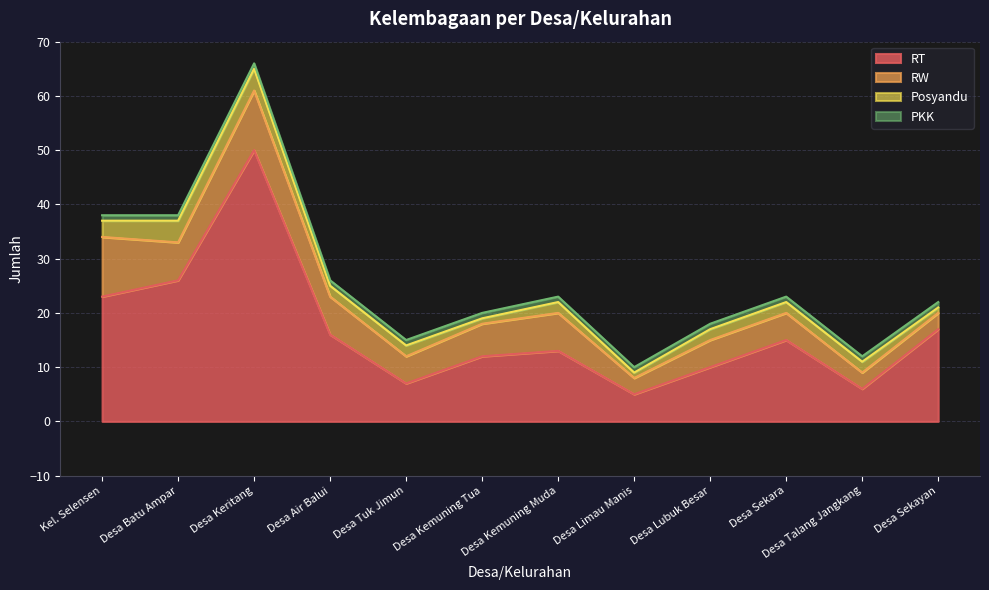

Rank the categories by RW value from lowest to highest.

Desa Limau Manis, Desa Talang Jangkang, Desa Sekayan, Desa Tuk Jimun, Desa Lubuk Besar, Desa Sekara, Desa Kemuning Tua, Desa Batu Ampar, Desa Air Balui, Desa Kemuning Muda, Kel. Selensen, Desa Keritang